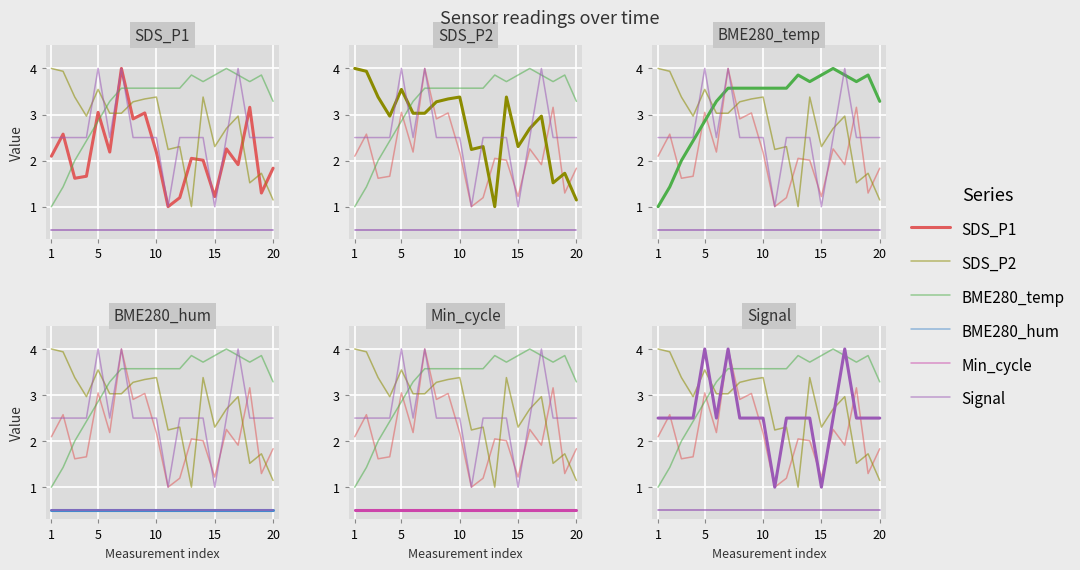

What are all the series names shown in the legend?

SDS_P1, SDS_P2, BME280_temp, BME280_hum, Min_cycle, Signal